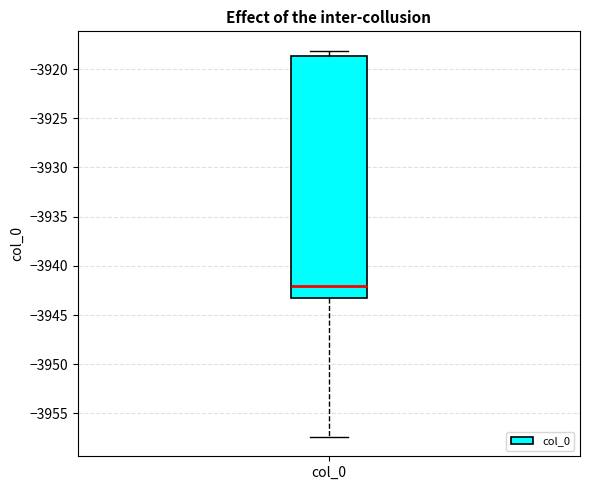

Read this box plot against the y-axis: the position of the median line, the range covered by the box, and the ends of both whiskers. The values are not printed on the chart, so give them approximately, as read against the axis.

median -3942.0, box -3943.0 to -3918.5, whiskers -3957.5 to -3918.0